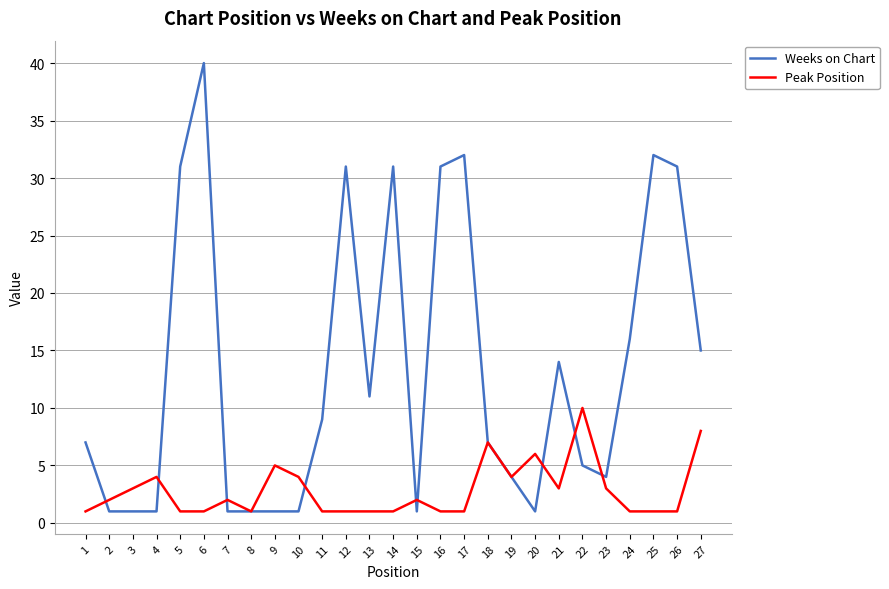

At which label is Peak Position closest to 5?

9